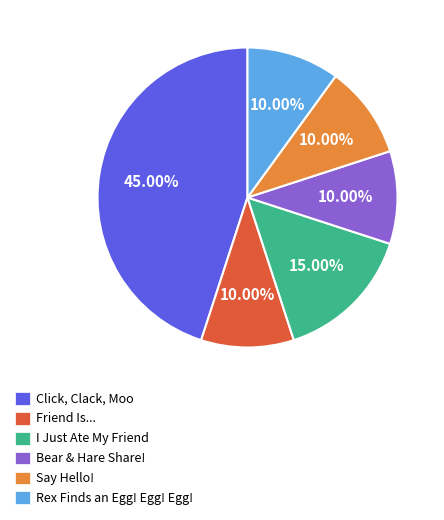

What is the largest slice in the pie chart?

Click, Clack, Moo